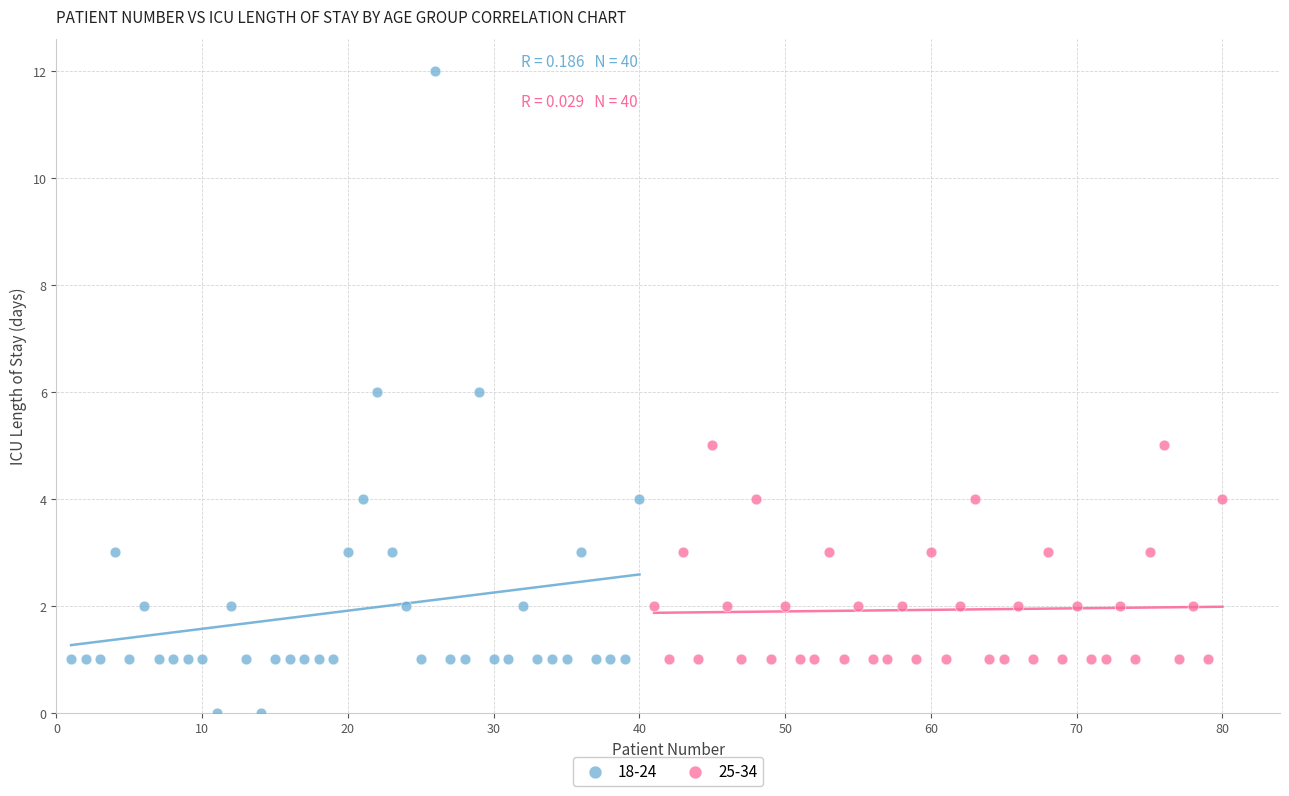

Which series reaches the minimum Y coordinate?

18-24